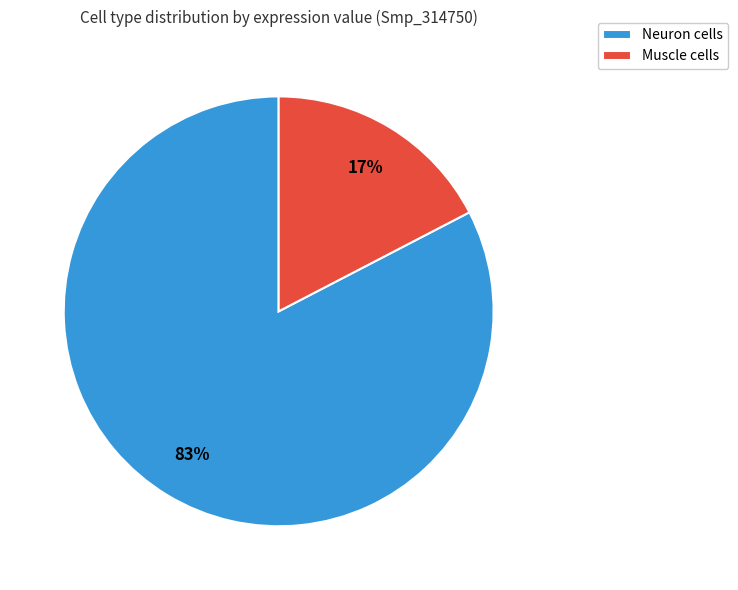

What is the smallest slice in the pie chart?

Muscle cells